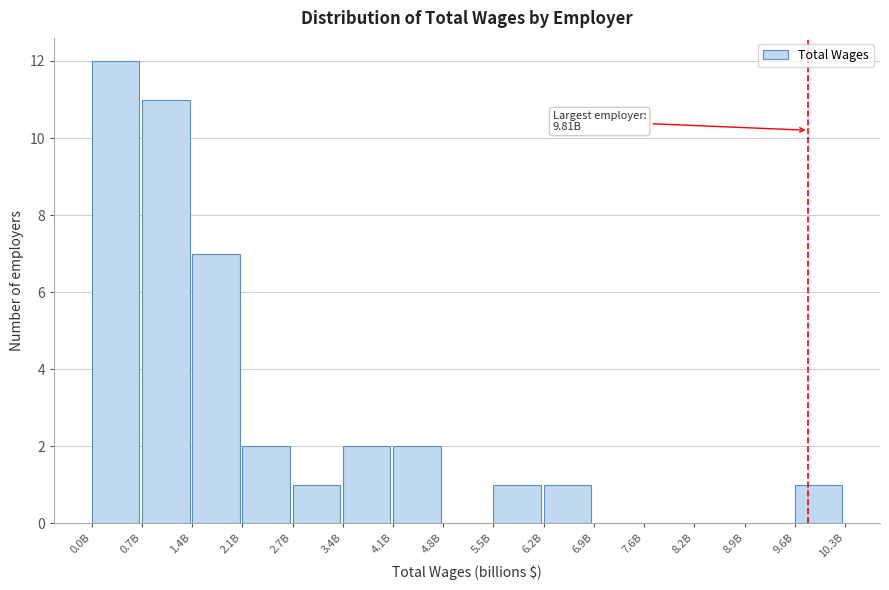

Reading left to right, list all the values displayed in this chart.

0.0B=12	0.7B=11	1.4B=7	2.1B=2	2.7B=1	3.4B=2	4.1B=2	4.8B=0	5.5B=1	6.2B=1	6.9B=0	7.6B=0	8.2B=0	8.9B=0	9.6B=1